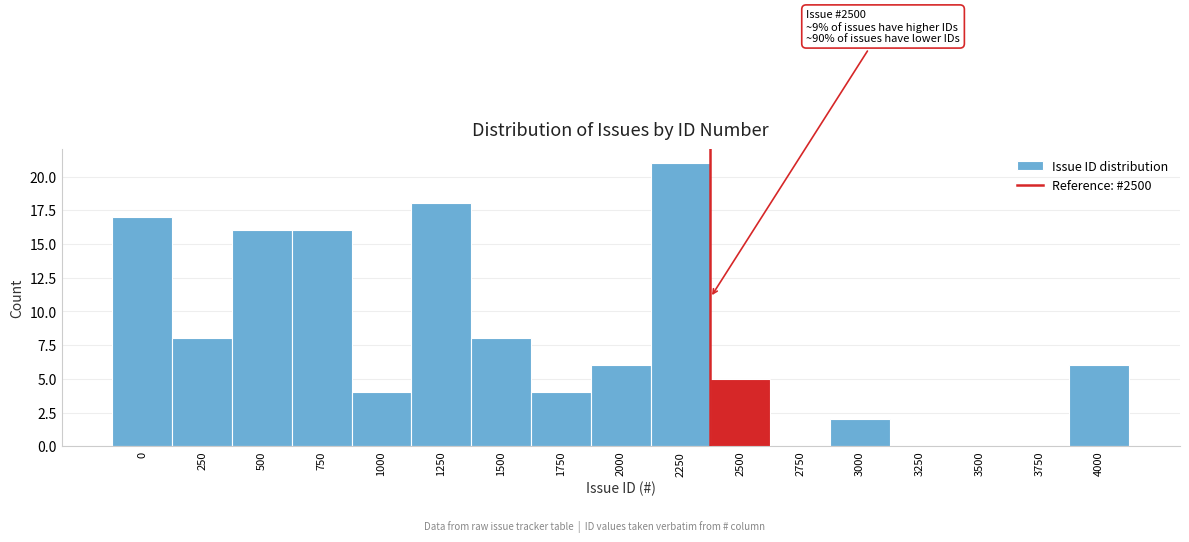

Reading right to left, list all the values displayed in this chart.

4000=6	3750=0	3500=0	3250=0	3000=2	2750=0	2500=5	2250=21	2000=6	1750=4	1500=8	1250=18	1000=4	750=16	500=16	250=8	0=17